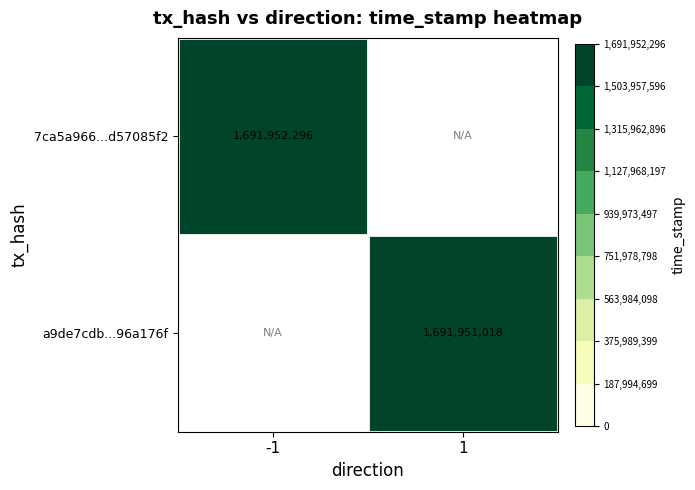

Reading left to right, extract all data points from this chart.

7ca5a966852d57085f2b7795a7d8753619b564c: direction_-1=1691952296	direction_1=0
a9de7cdb5c05e68c3b8c898aed639ce996a176f: direction_-1=0	direction_1=1691951018